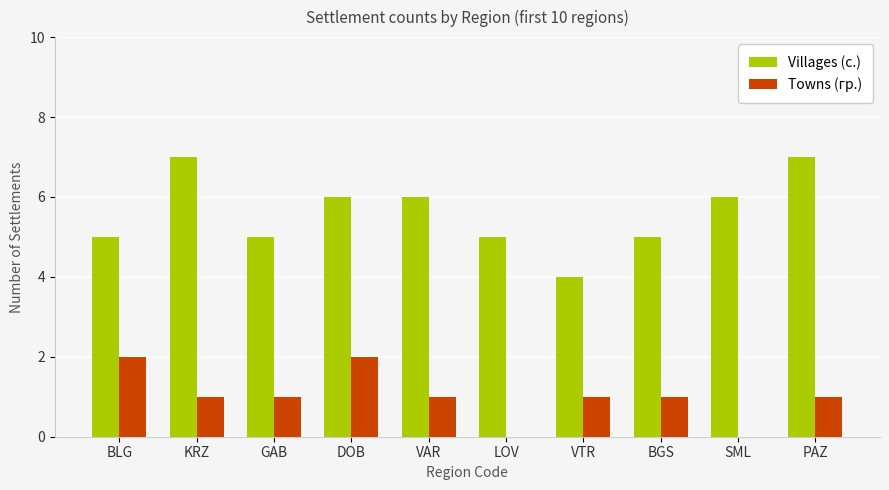

Does the chart contain stacked bars?

No